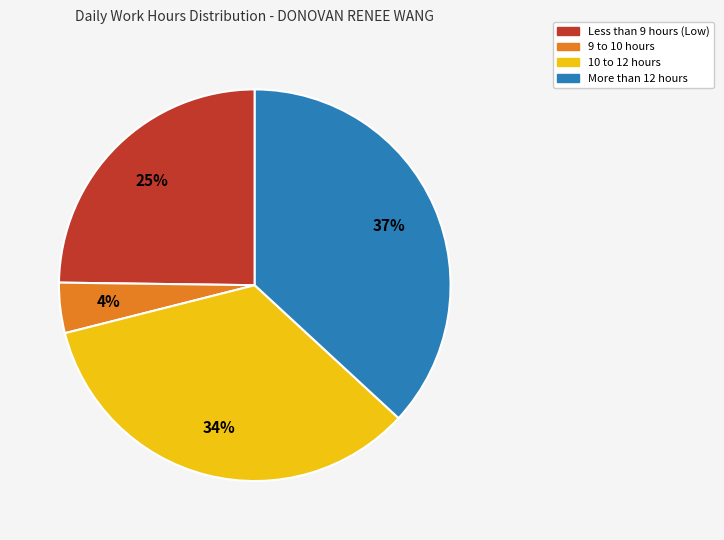

How many slices are in this pie chart?

4